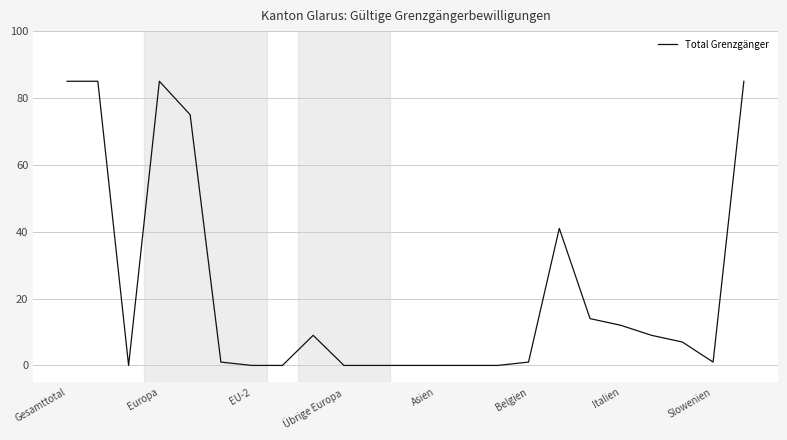

Reading left to right, transcribe all the data shown in this chart.

85	85	0	85	75	1	0	0	9	0	0	0	0	0	0	1	41	14	12	9	7	1	85